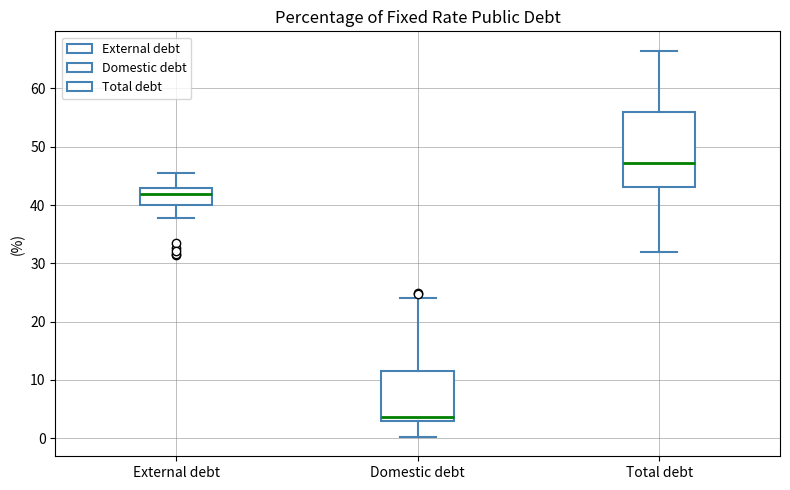

Reading left to right, transcribe this box plot: for each box, give where its median line is, the range the box spans, and where its two whiskers end, as read against the y-axis. The values are not printed on the chart, so give them approximately, as read against the axis.

External debt: median 42, box 40 to 43, whiskers 38 to 46
Domestic debt: median 4, box 3 to 12, whiskers 0 to 24
Total debt: median 47, box 43 to 56, whiskers 32 to 66